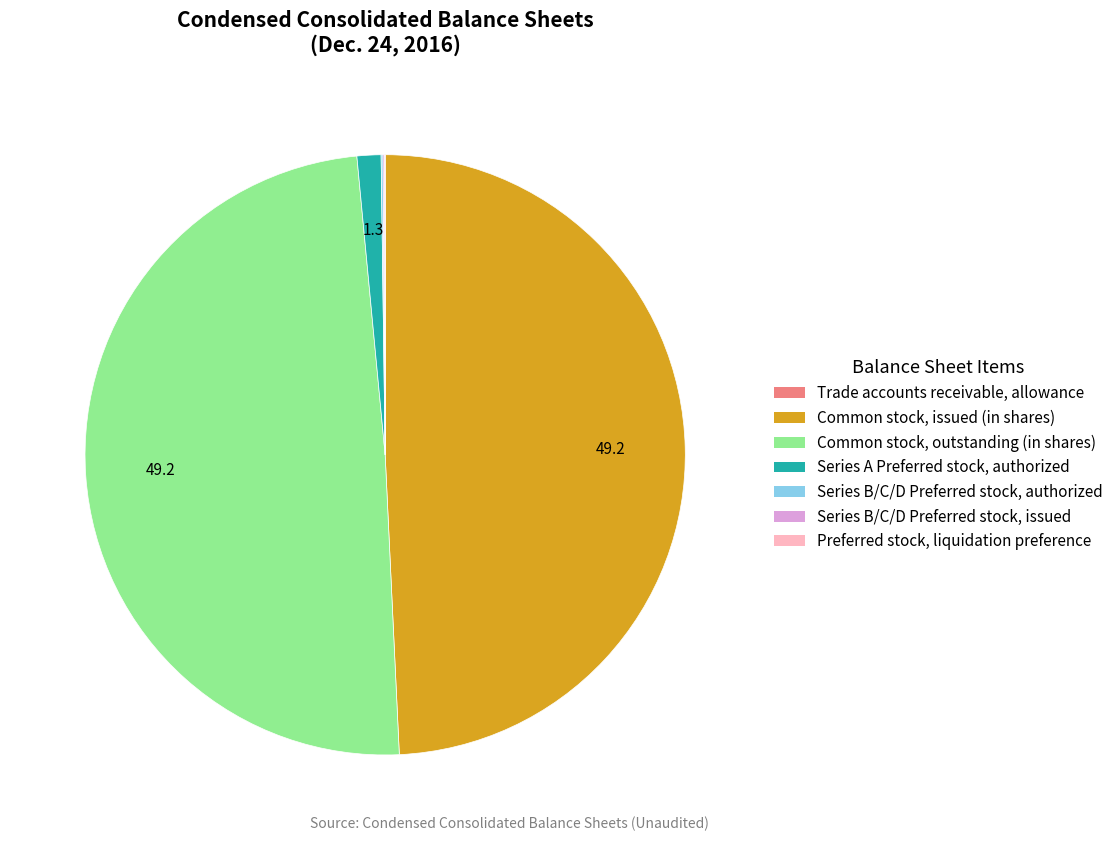

True or false: Common stock, outstanding (in shares) accounts for 49% of the total.

True